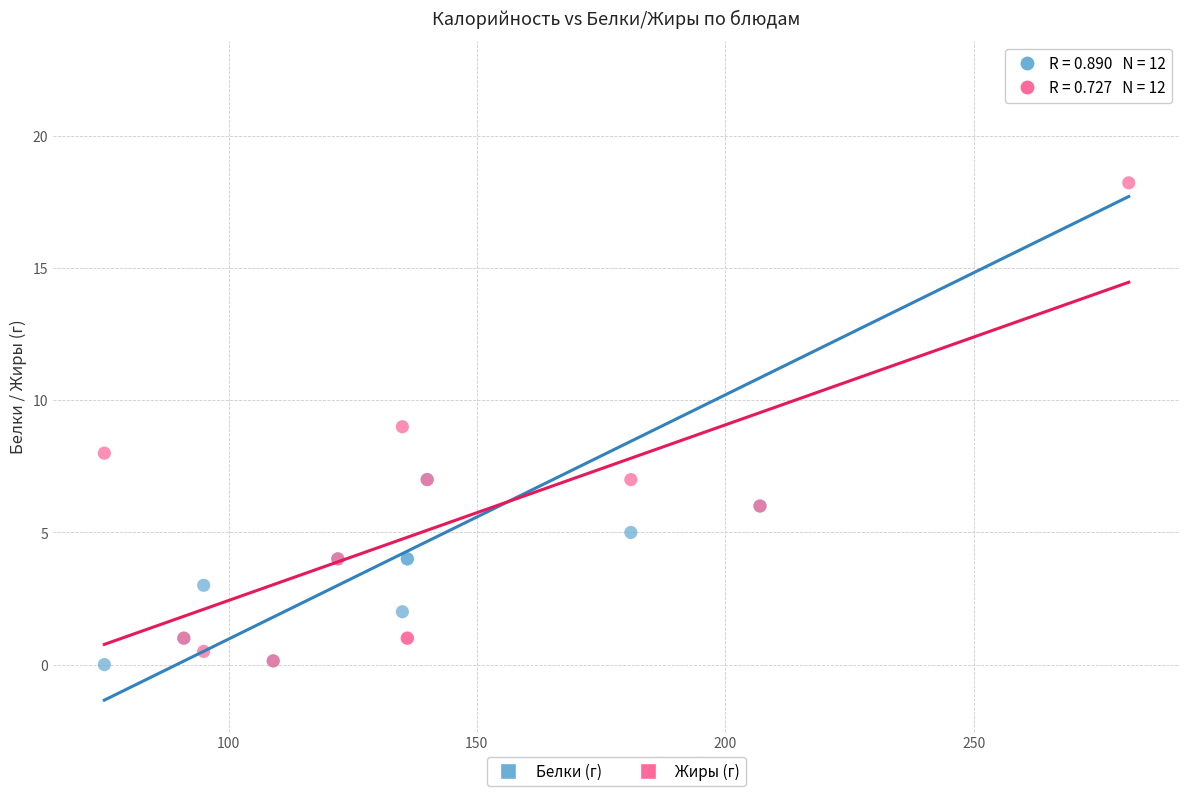

Across all series, what Y value is closest to 11?

9.0